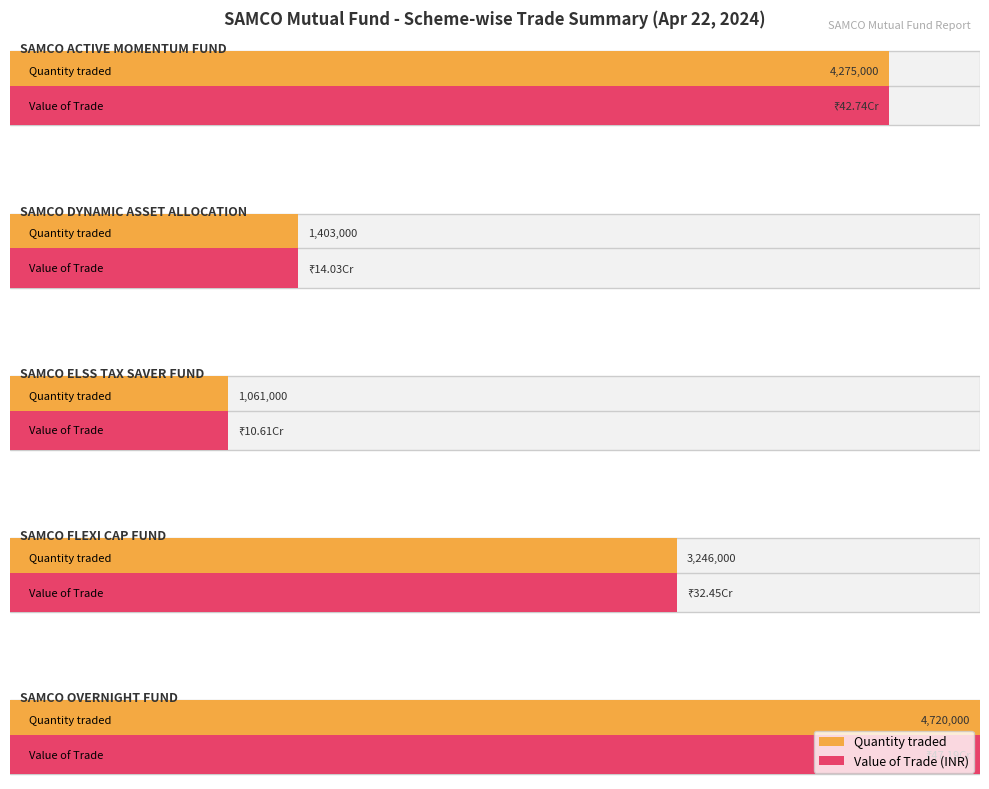

Reading left to right, transcribe all the data shown in this chart.

Quantity traded: SAMCO ACTIVE
MOMENTUM FUND=4275000.0	SAMCO DYNAMIC
ASSET ALLOCATION=1403000.0	SAMCO ELSS
TAX SAVER FUND=1061000.0	SAMCO FLEXI
CAP FUND=3246000.0	SAMCO OVERNIGHT
FUND=4720000.0
Value of Trade: SAMCO ACTIVE
MOMENTUM FUND=427421541.8	SAMCO DYNAMIC
ASSET ALLOCATION=140274251.0	SAMCO ELSS
TAX SAVER FUND=106080527.7	SAMCO FLEXI
CAP FUND=324540426.8	SAMCO OVERNIGHT
FUND=471913374.8